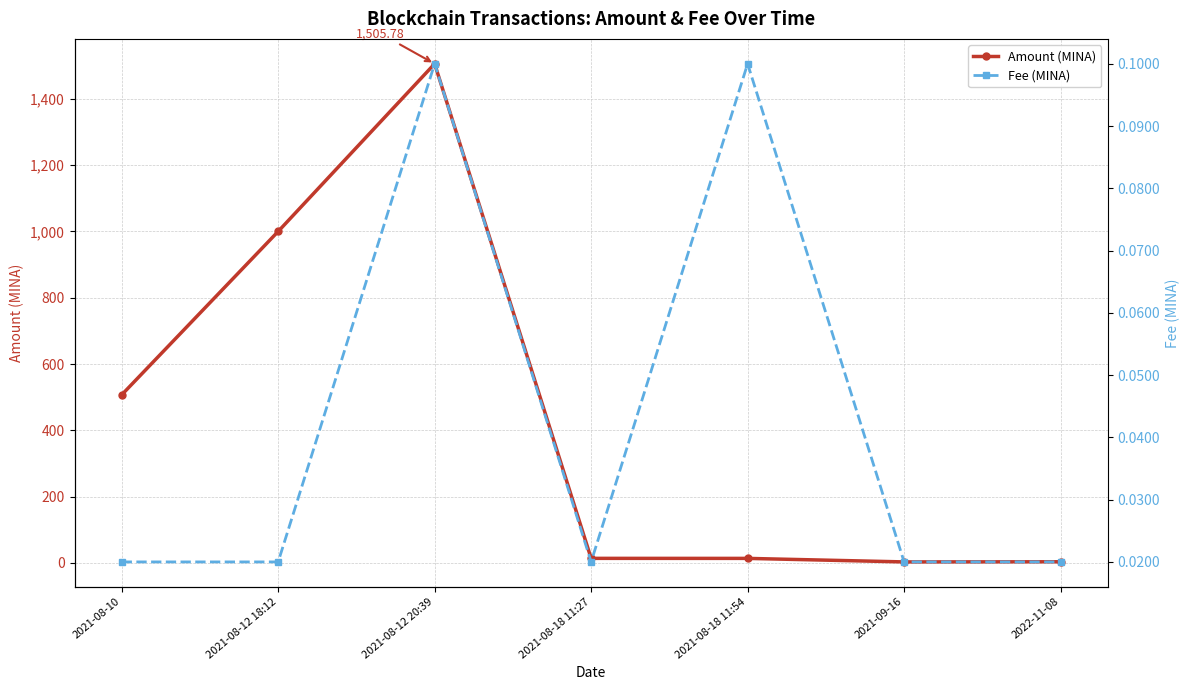

True or false: Amount (MINA) and Fee (MINA) cross at least once.

False